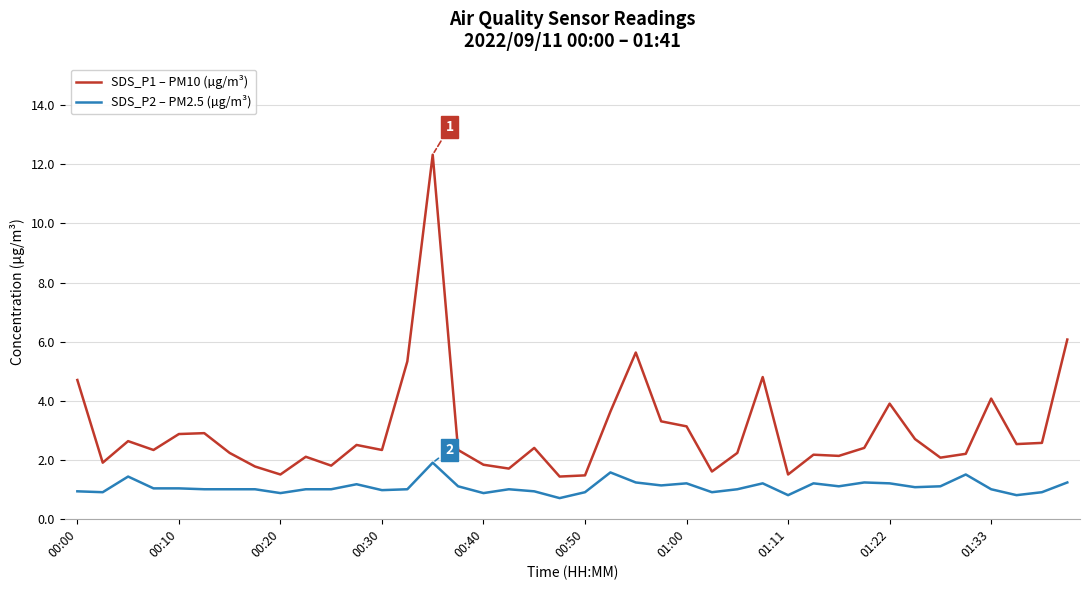

List the series in order of their peak value, highest first.

SDS_P1 – PM10 (µg/m³), SDS_P2 – PM2.5 (µg/m³)